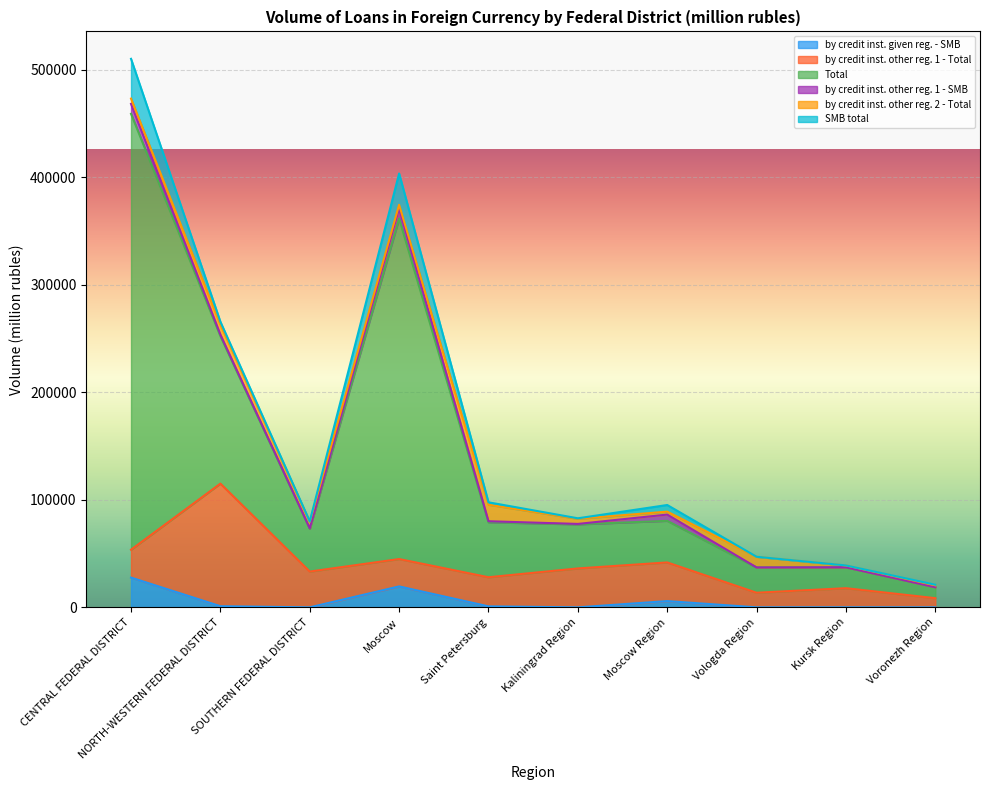

What is the total value across all series at CENTRAL FEDERAL DISTRICT?

510005